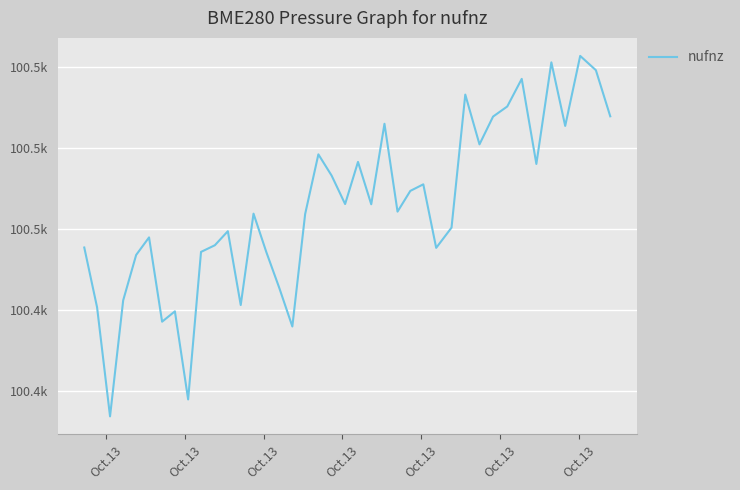

What is the sum of all values?

4018603.2